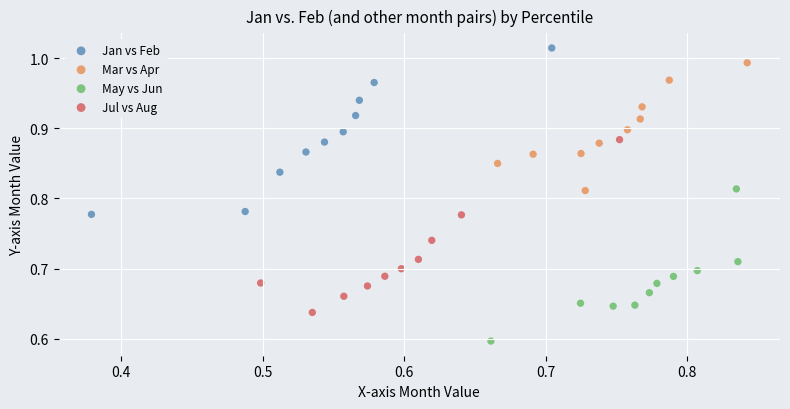

Which series reaches the minimum Y coordinate?

May vs Jun